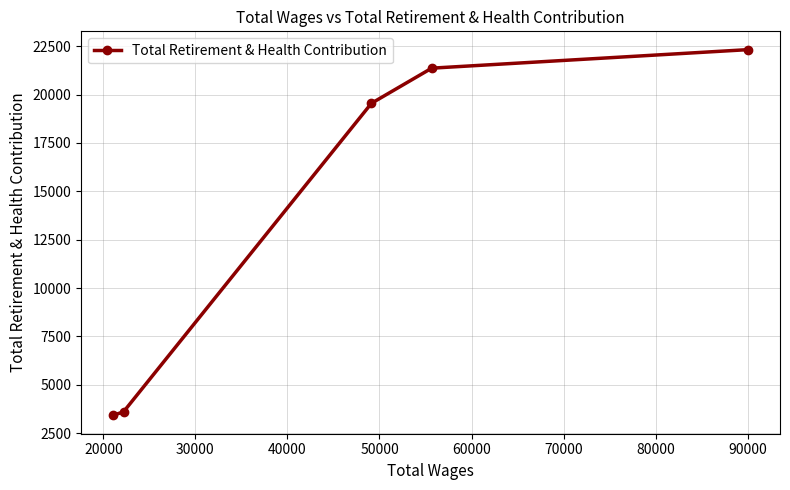

Reading left to right, what are all the values shown in this chart?

3417	3604	19551	21366	22324